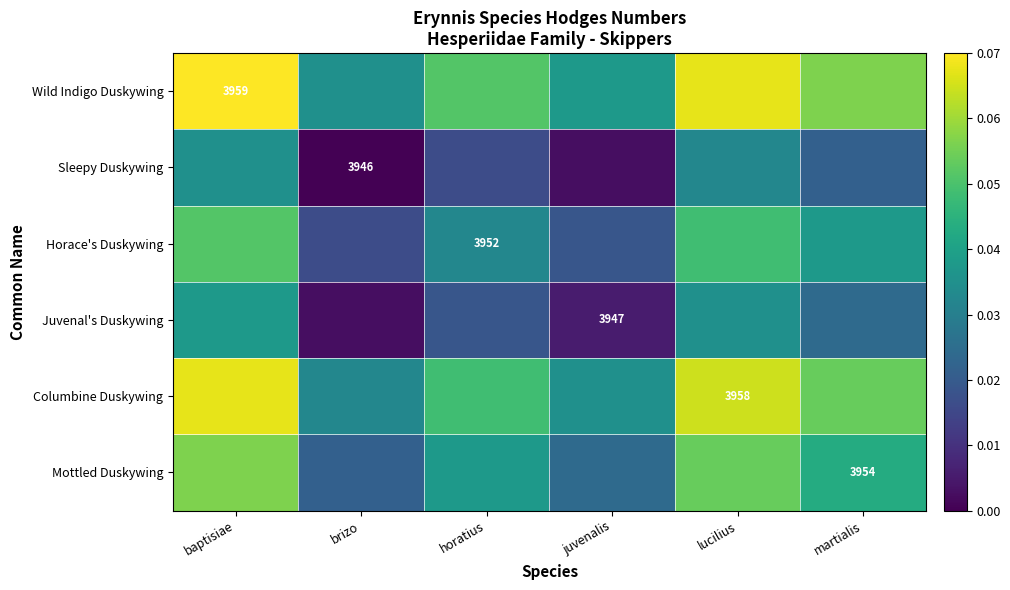

At which category is the sum across all series the highest?

baptisiae